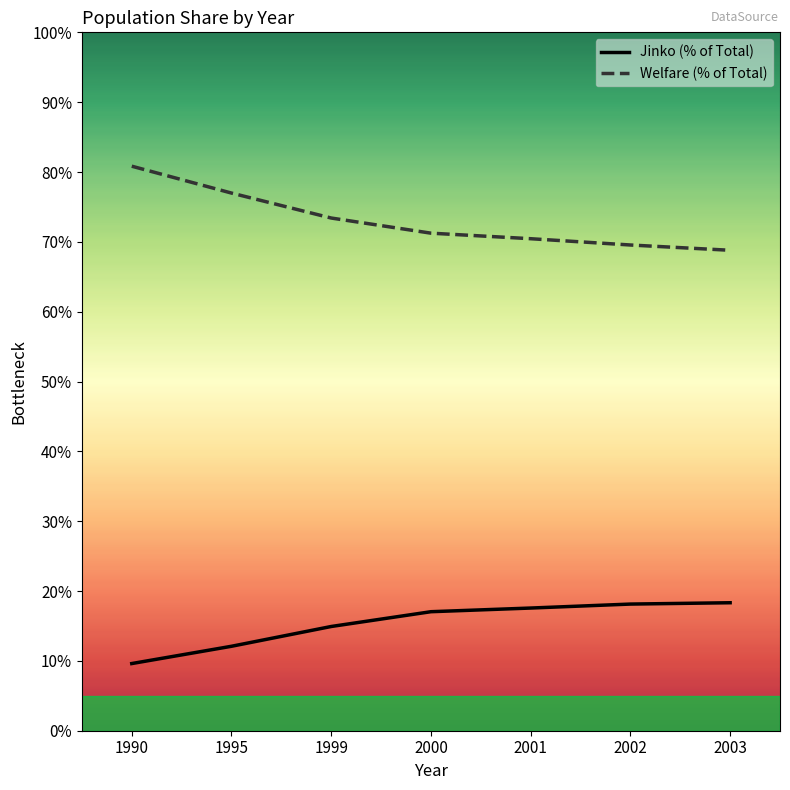

Which series has the largest total across all categories?

Welfare (% of Total)